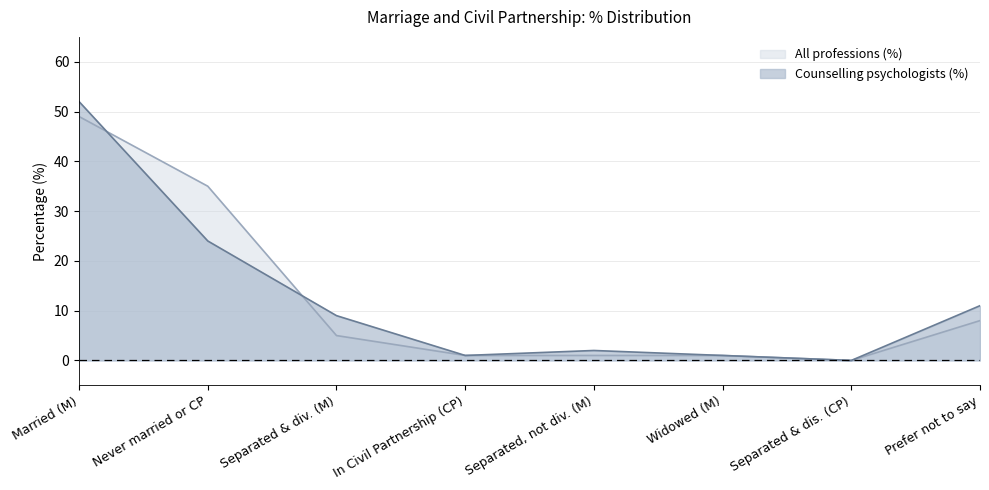

Reading left to right, list all the values displayed in this chart.

Counselling psychologists (%): Married (M)=52	Never married or CP=24	Separated & div. (M)=9	In Civil Partnership (CP)=1	Separated, not div. (M)=2	Widowed (M)=1	Separated & dis. (CP)=0	Prefer not to say=11
All professions (%): Married (M)=49	Never married or CP=35	Separated & div. (M)=5	In Civil Partnership (CP)=1	Separated, not div. (M)=1	Widowed (M)=1	Separated & dis. (CP)=0	Prefer not to say=8